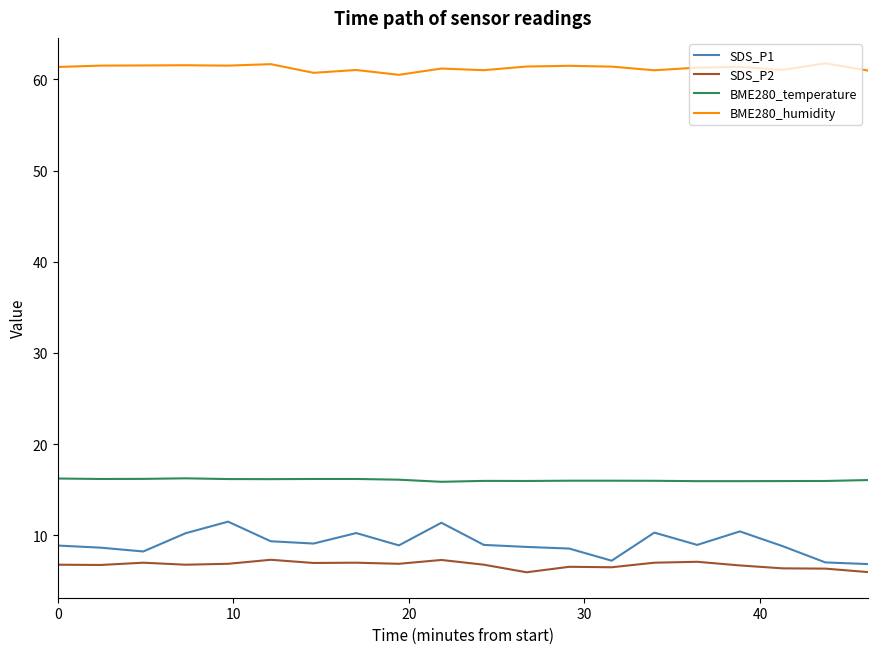

What is the smallest value displayed?

6.0